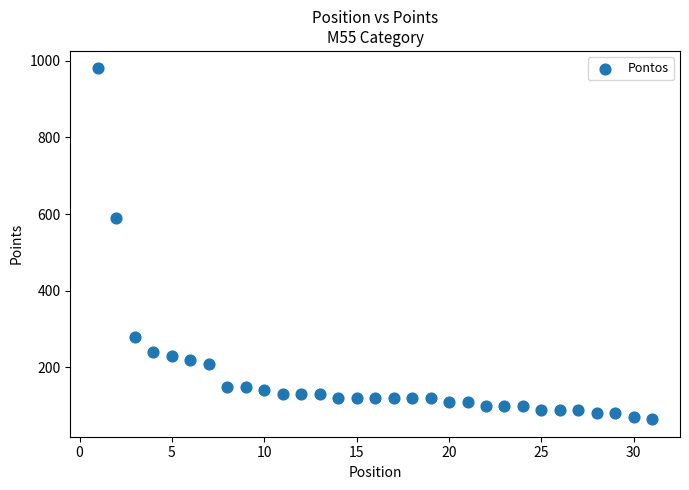

What Y value in the scatter plot is closest to 522?

590